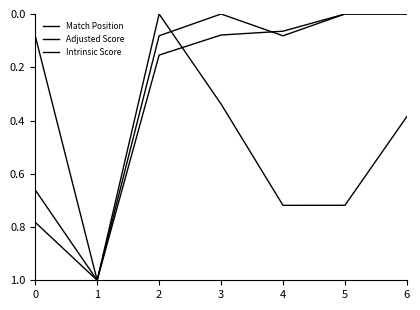

Rank the categories by Intrinsic Score value from highest to lowest.

1, 0, 2, 4, 3, 5, 6